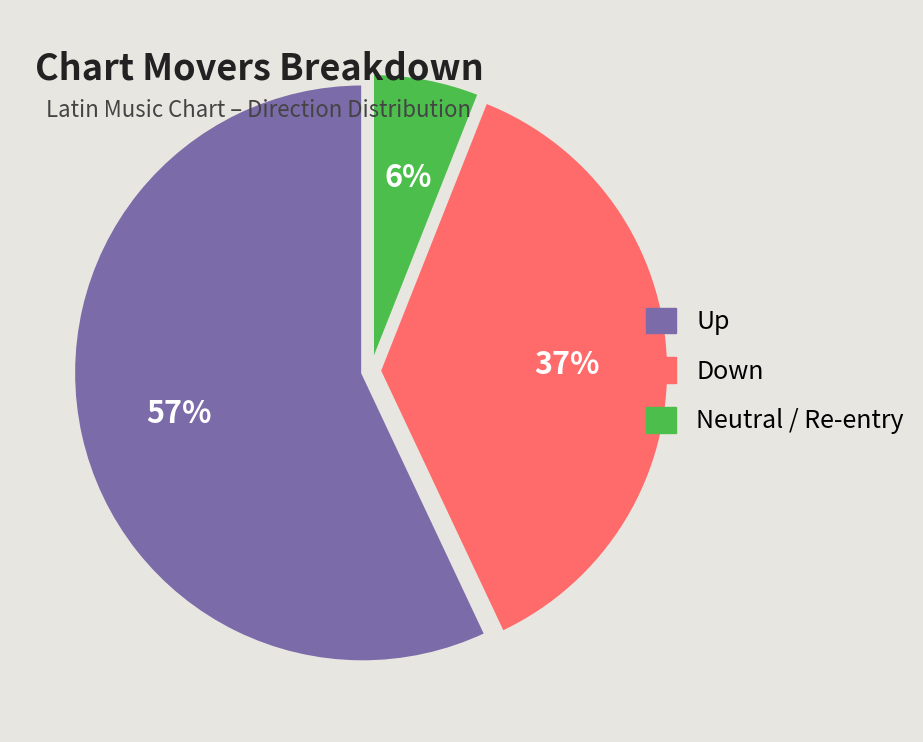

Does any single category account for the majority?

Yes